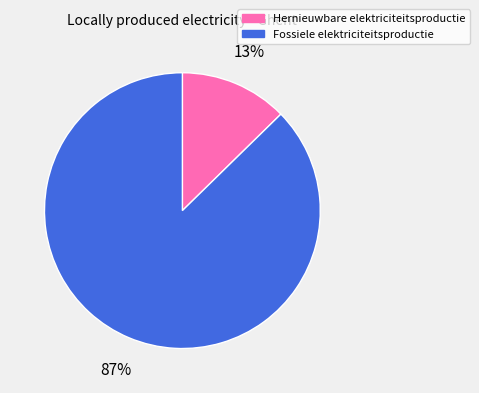

Which has a higher value, Fossiele elektriciteitsproductie or Hernieuwbare elektriciteitsproductie?

Fossiele elektriciteitsproductie